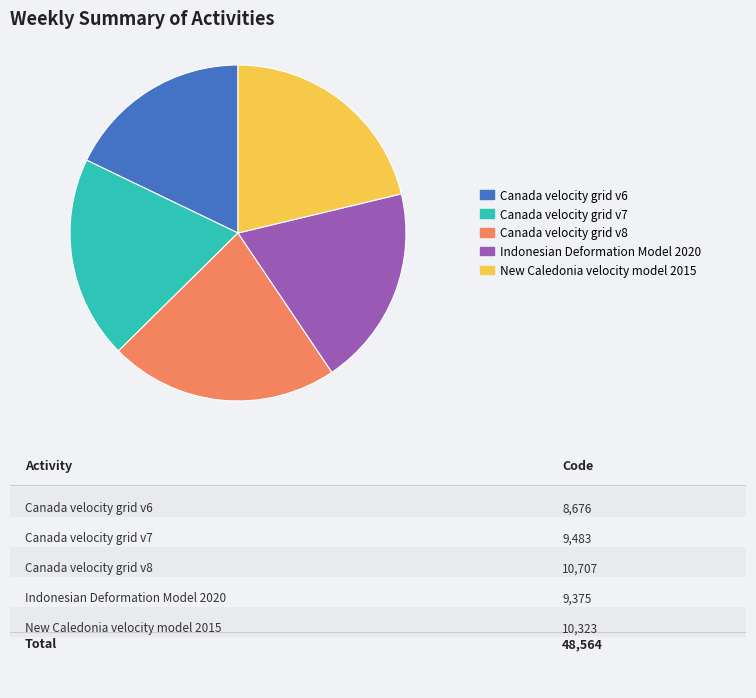

Does Canada velocity grid v8 account for over 50% of the chart?

No